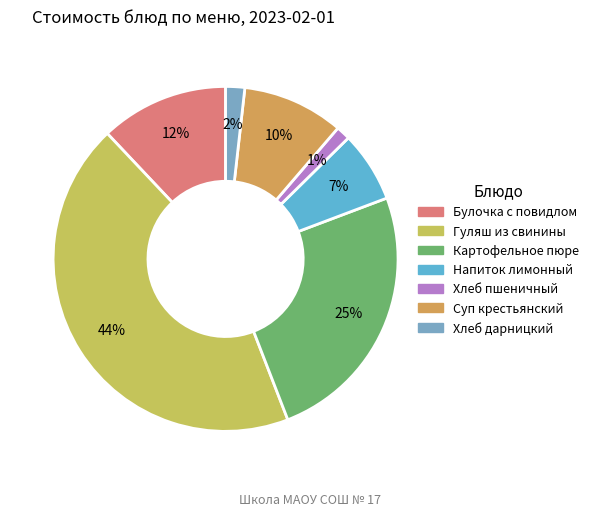

The Хлеб дарницкий slice represents 1% of the pie. True or false?

False